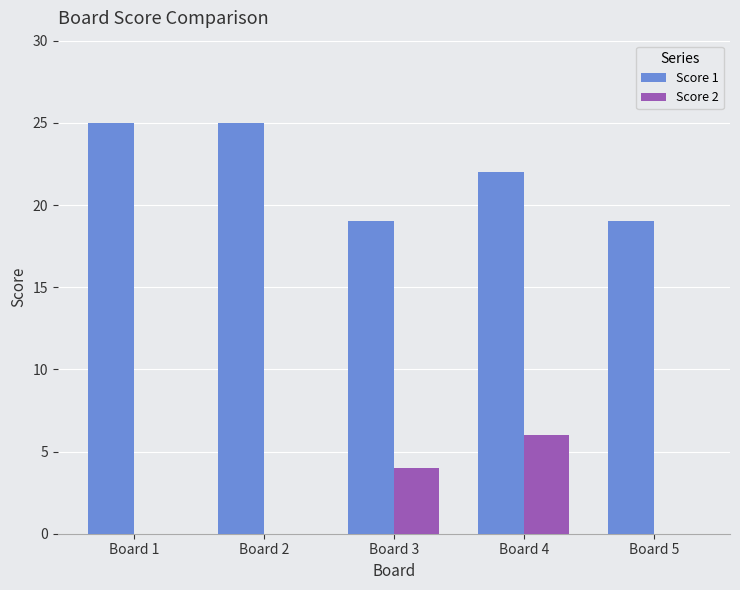

What is the highest value of the Score 2 series?

6